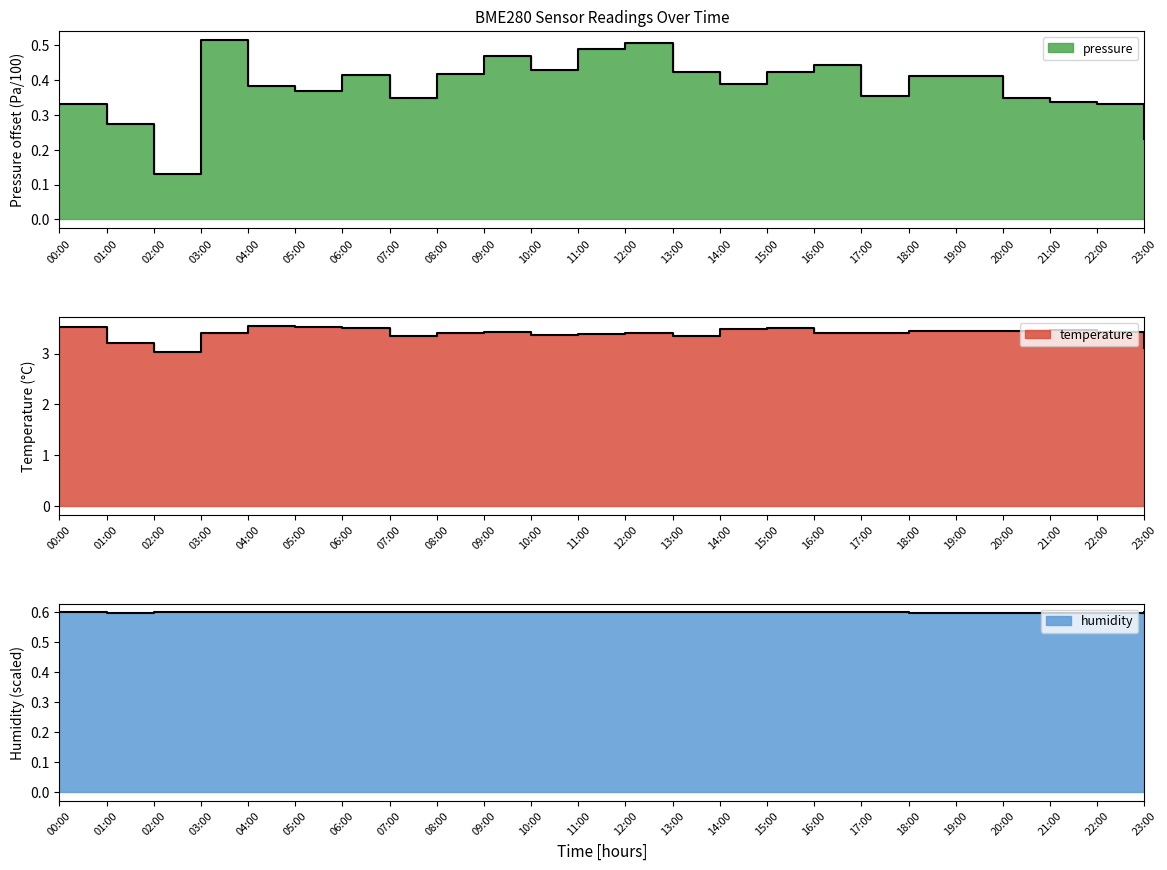

At how many categories does at least one series exceed 3?

24